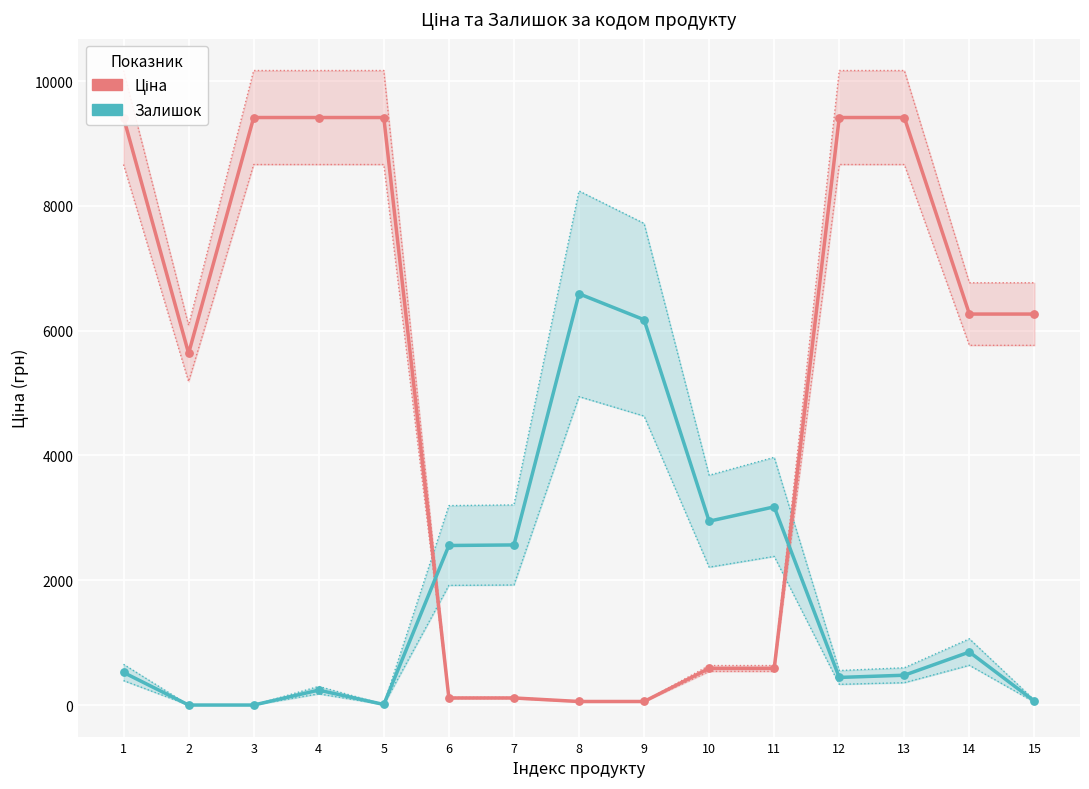

Is the value of Залишок at 6 greater than the value of Ціна at 7?

Yes